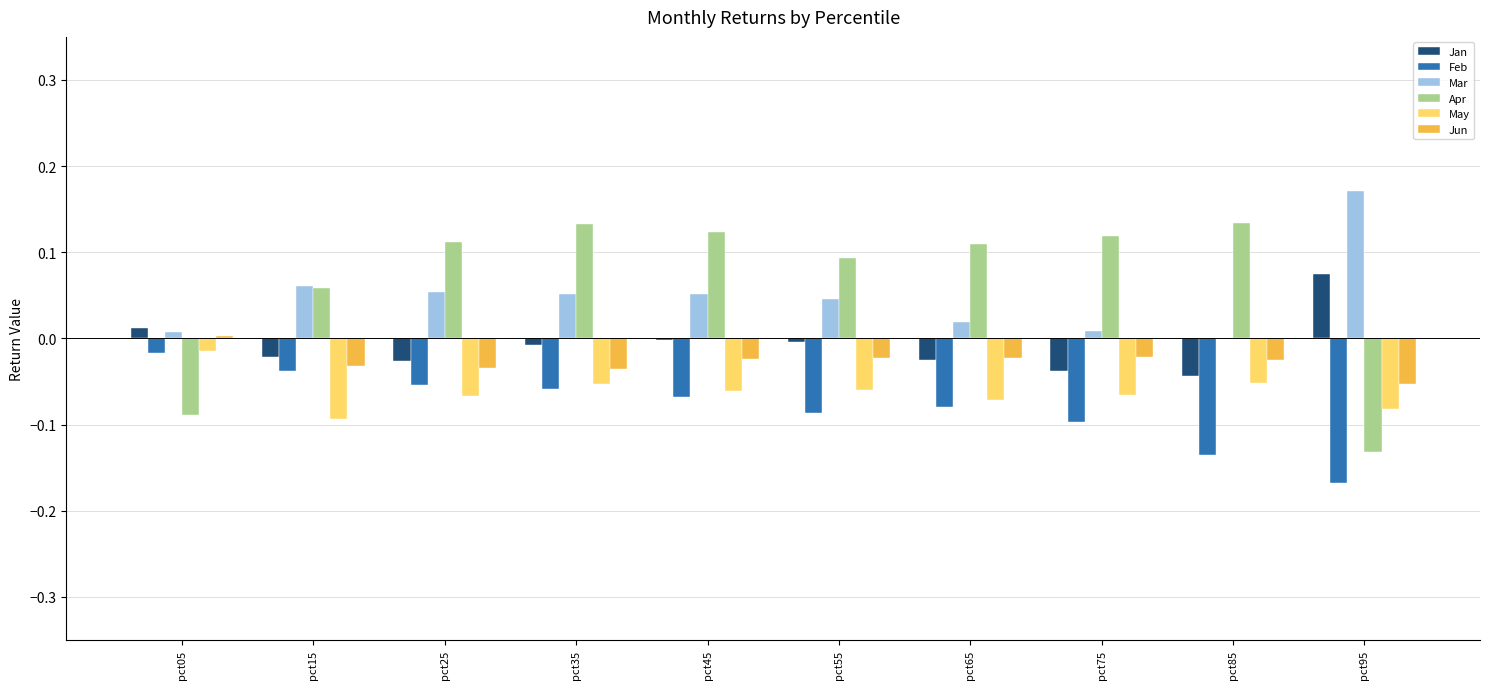

Is the value of Mar at pct75 greater than the value of Feb at pct75?

Yes